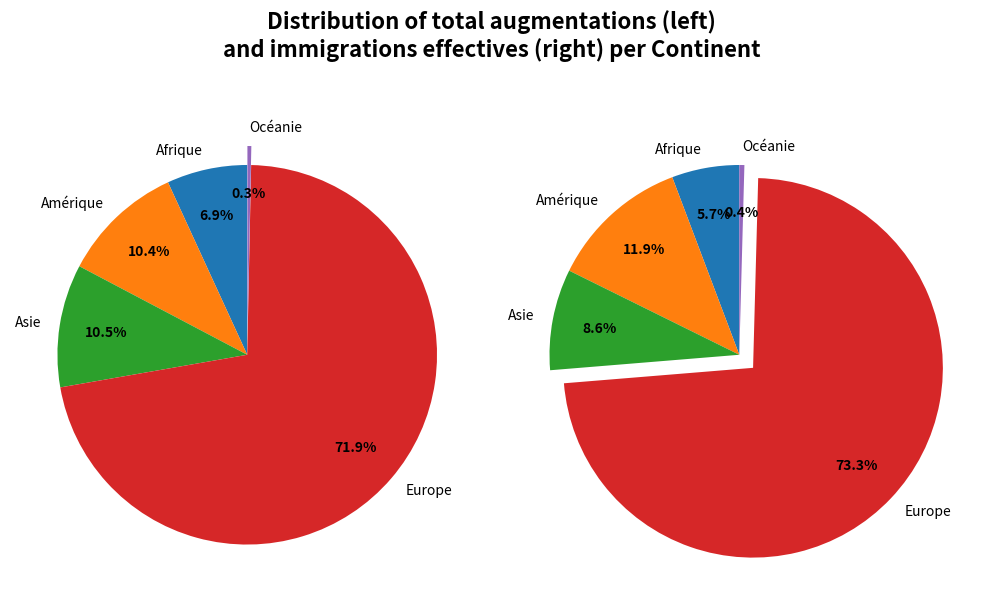

Does UE / AELE account for over 50% of the chart?

No